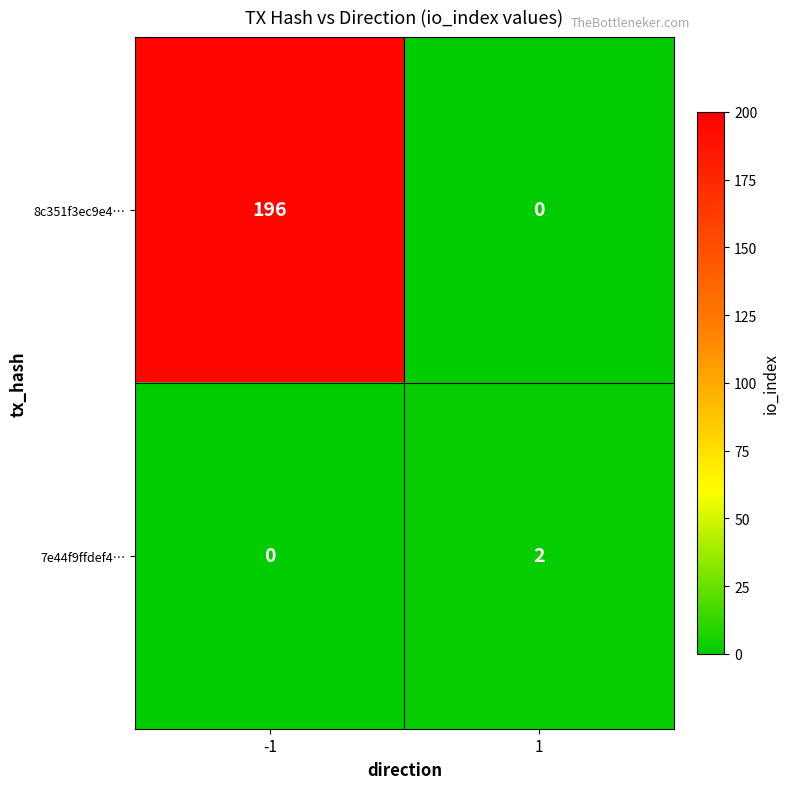

What is the average value of the 8c351f3ec9e4… series?

98